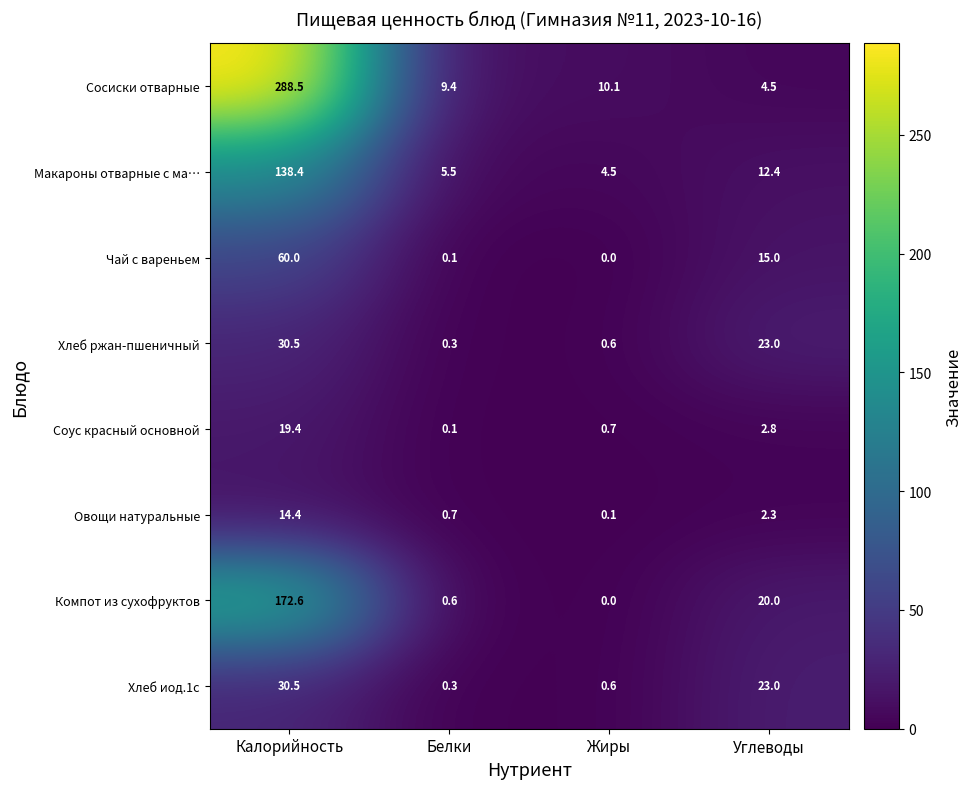

How many data points in Овощи натуральные are above 2?

2